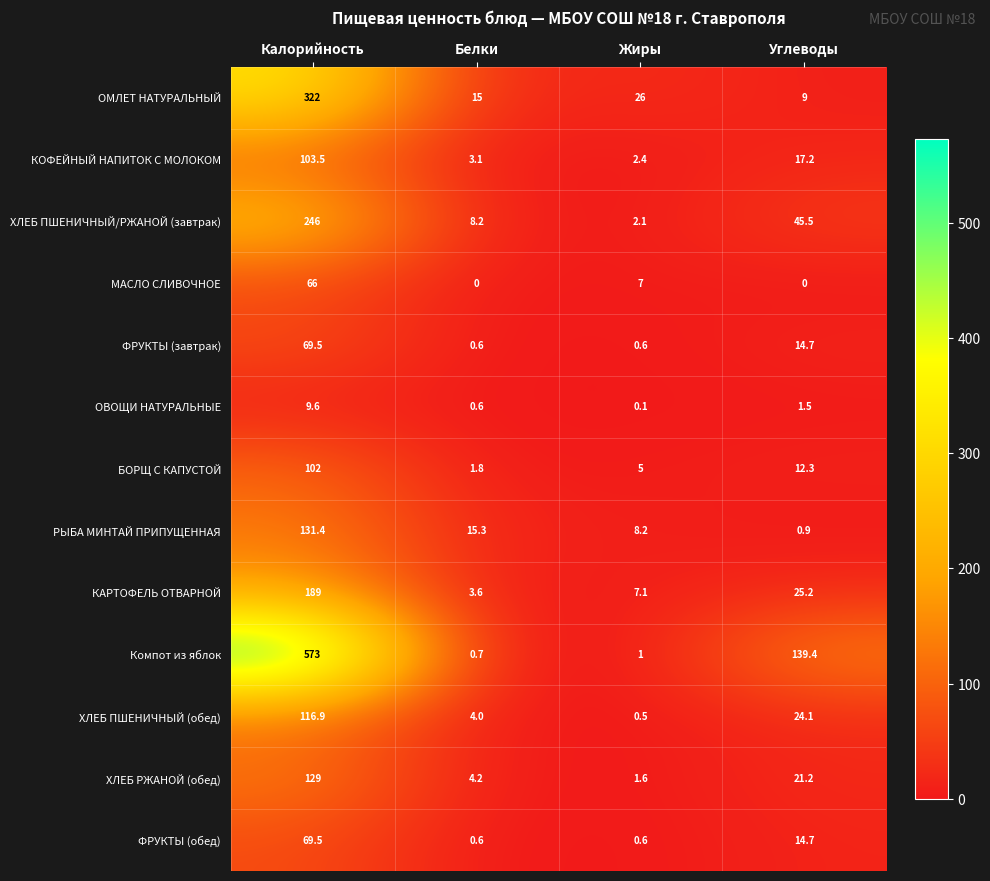

Rank the categories by ОМЛЕТ НАТУРАЛЬНЫЙ value from highest to lowest.

Калорийность, Жиры, Белки, Углеводы